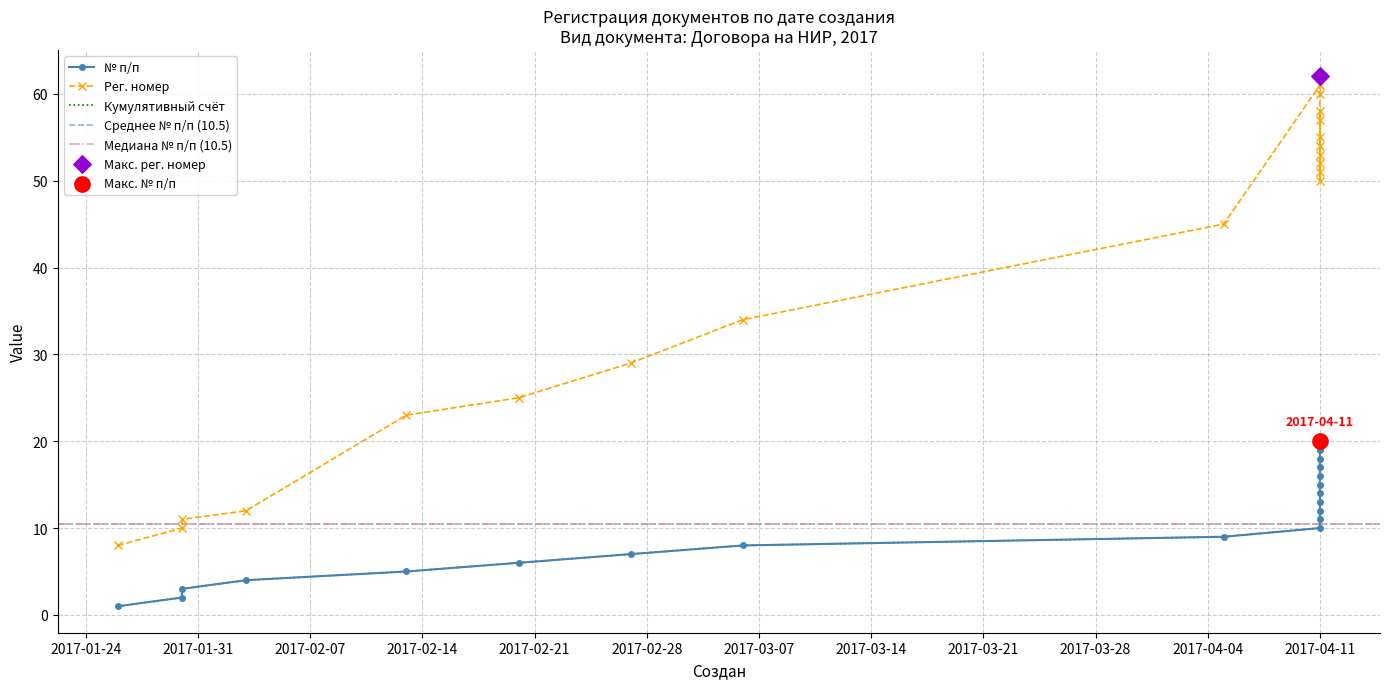

Which series contains the lowest Y value?

№ п/п